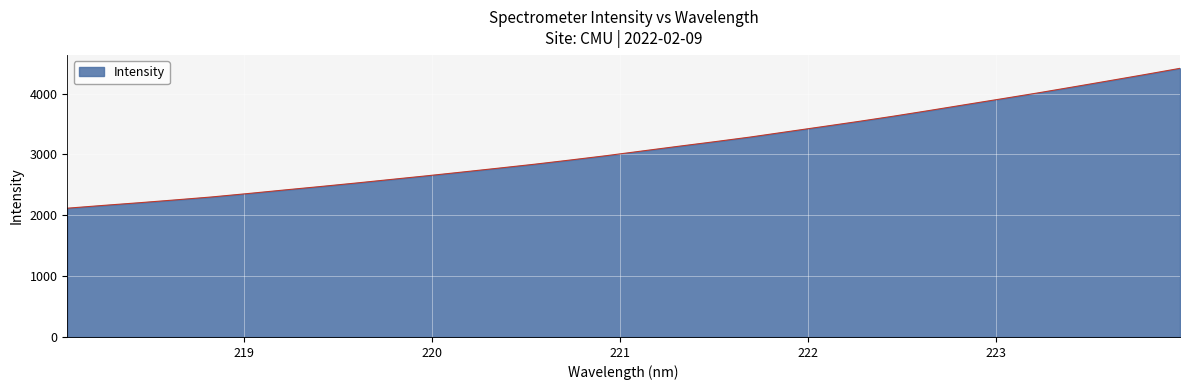

What is the difference between the maximum and minimum values?

2298.9